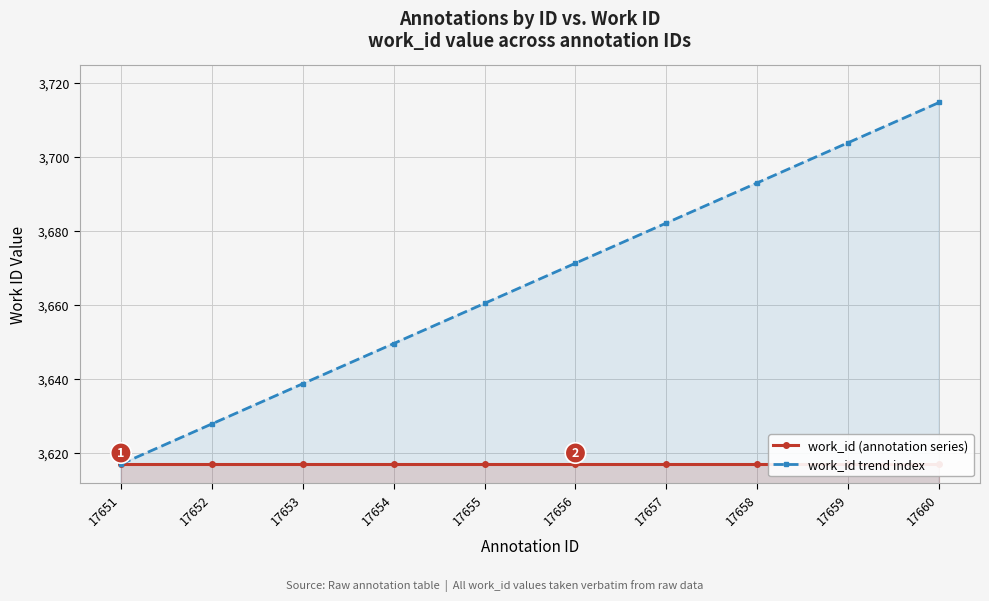

At which category is the sum across all series the highest?

17660